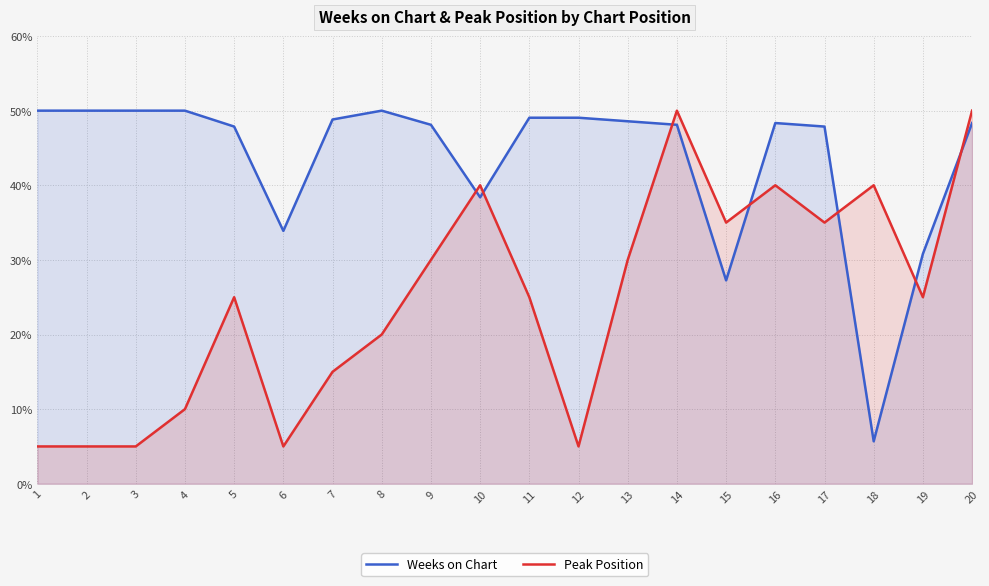

Which category has the lowest value in the Weeks on Chart series?

18